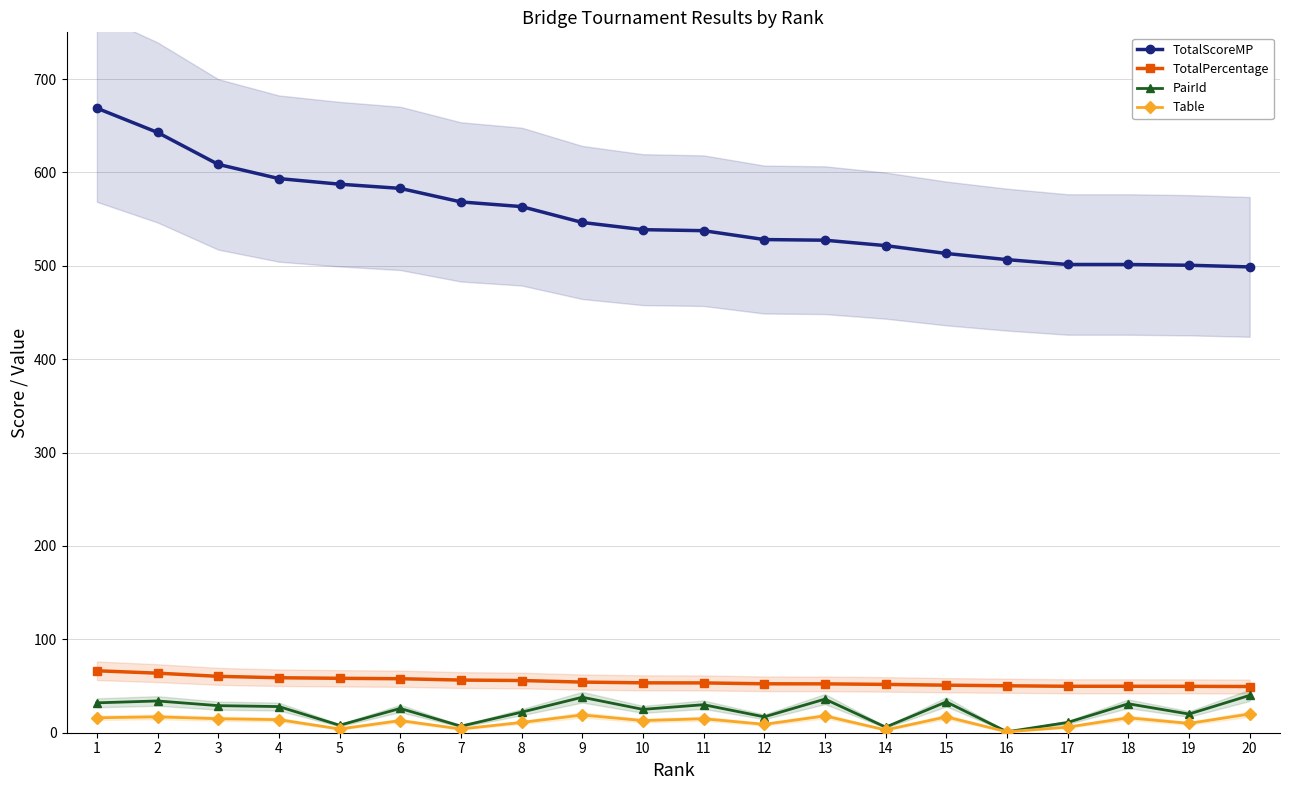

Which series has the largest range (max minus min)?

TotalScoreMP